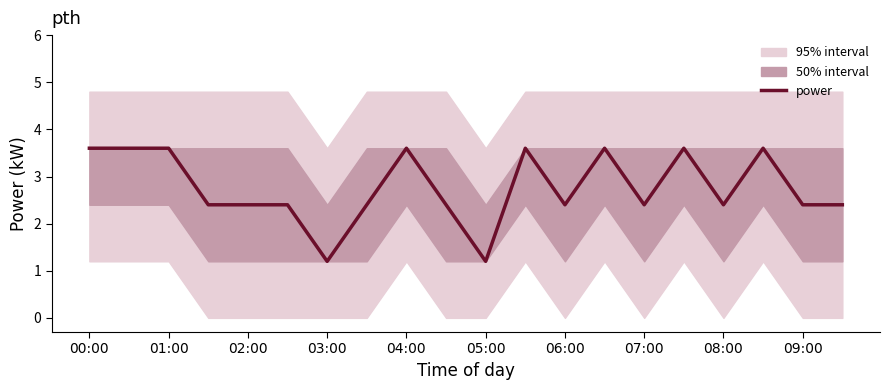

Is it true that power equals 3.4 at 09:00?

False